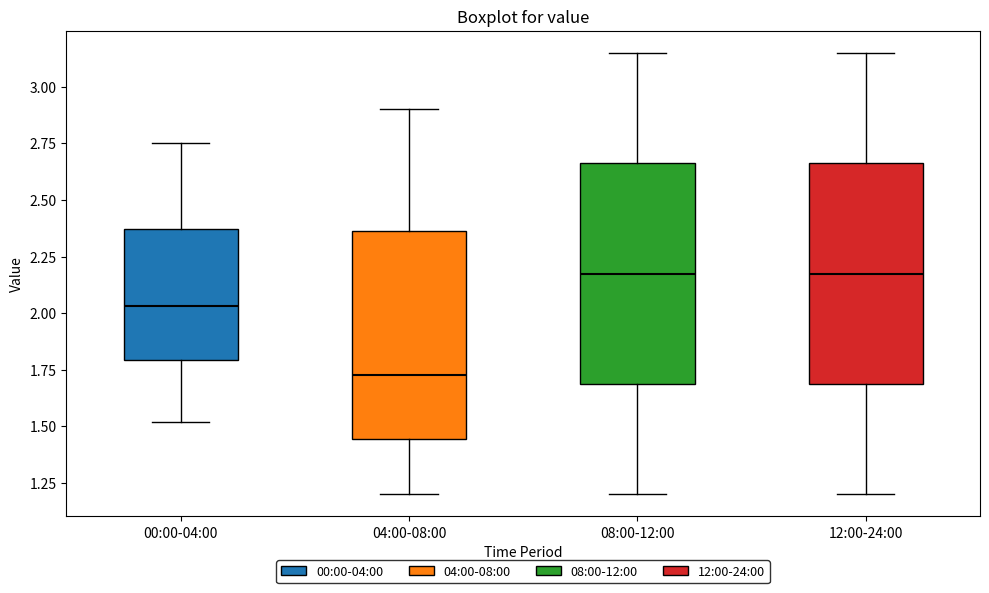

Reading left to right, read every box against the y-axis: the position of its median line, the range the box covers, and the ends of its whiskers. The values are not printed on the chart, so give them approximately, as read against the axis.

00:00-04:00: median 2.05, box 1.80 to 2.35, whiskers 1.50 to 2.75
04:00-08:00: median 1.75, box 1.45 to 2.35, whiskers 1.20 to 2.90
08:00-12:00: median 2.20, box 1.70 to 2.65, whiskers 1.20 to 3.15
12:00-24:00: median 2.20, box 1.70 to 2.65, whiskers 1.20 to 3.15